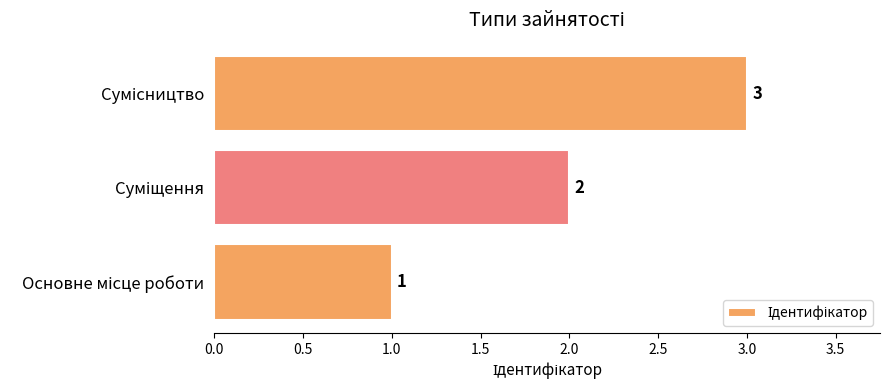

What is the difference between the maximum and minimum values?

2